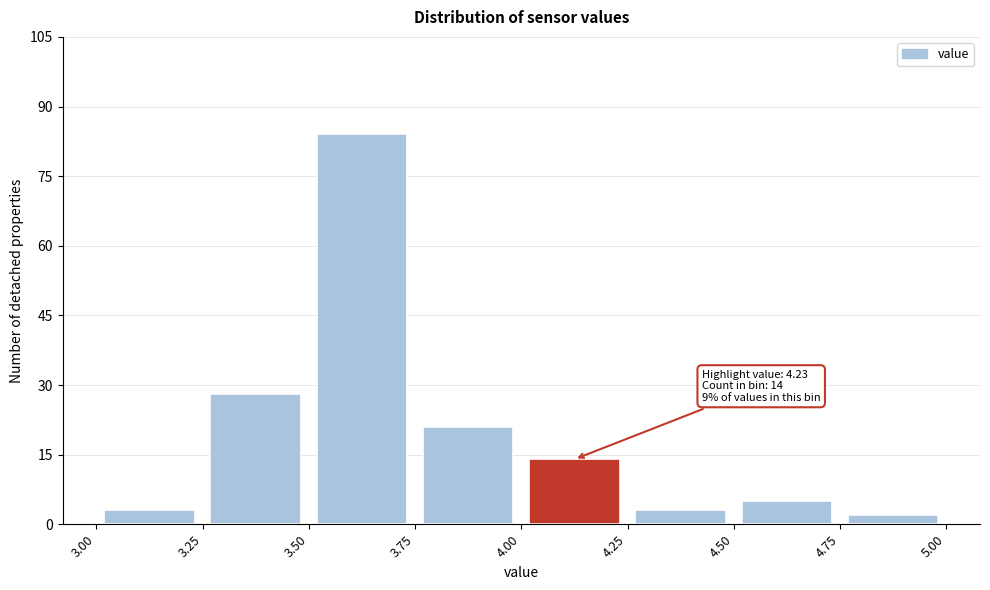

Which range on the x-axis has the tallest bar?

3.50 to 3.75